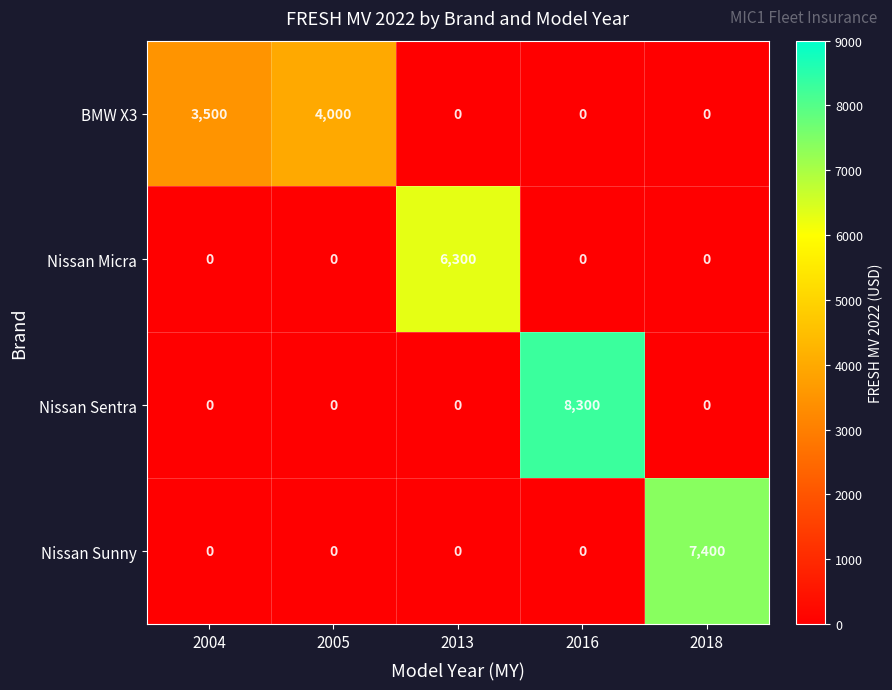

Reading right to left, list all the values displayed in this chart.

BMW X3: 0	0	0	4000	3500
Nissan Micra: 0	0	6300	0	0
Nissan Sentra: 0	8300	0	0	0
Nissan Sunny: 7400	0	0	0	0